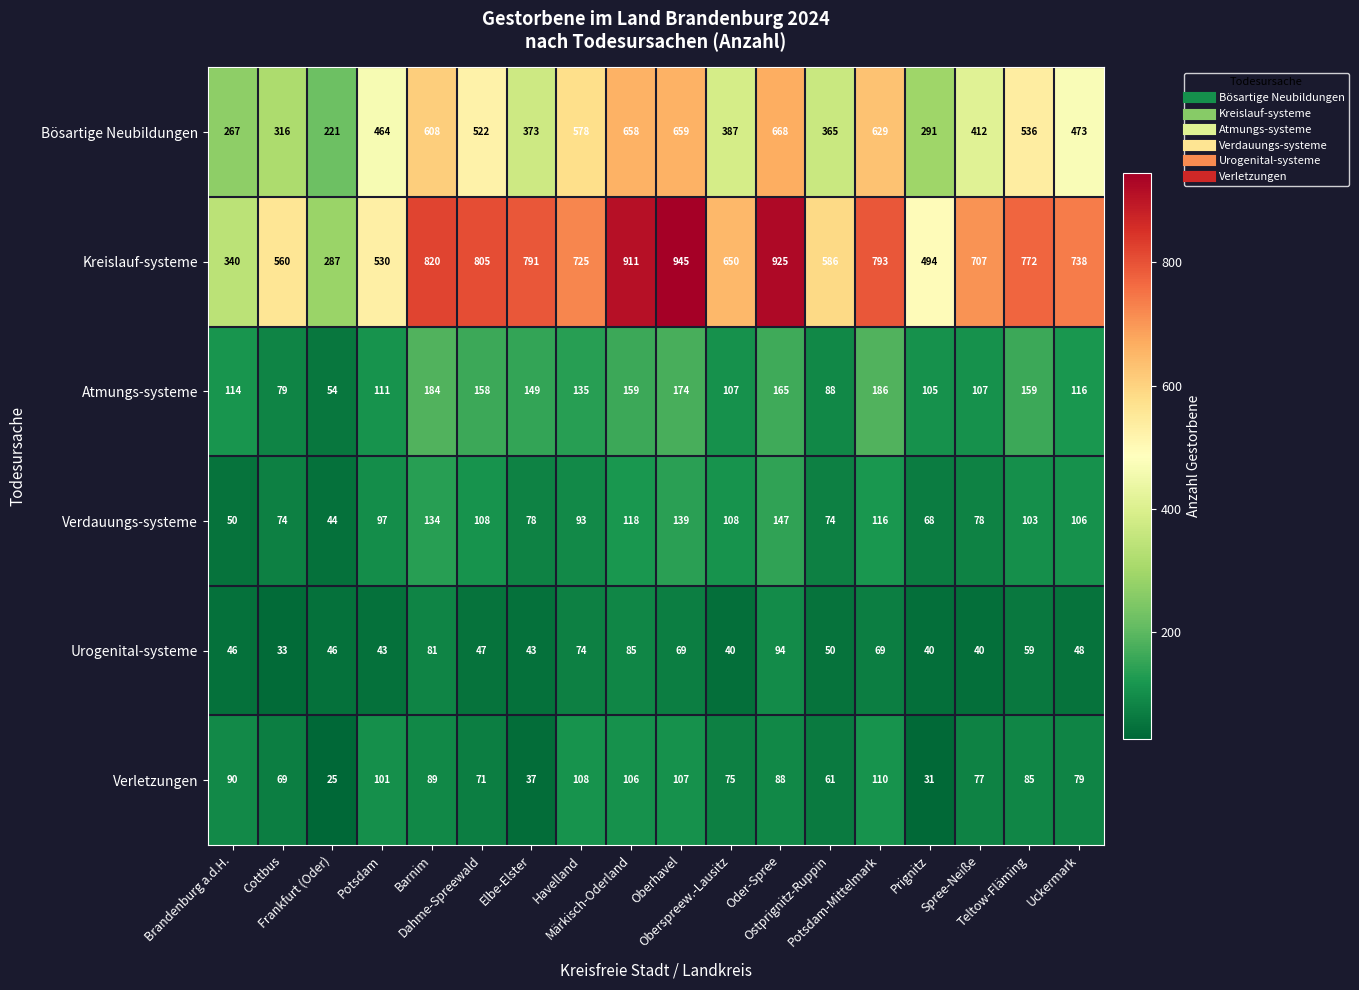

Which series has the largest total across all categories?

Kreislauf-systeme